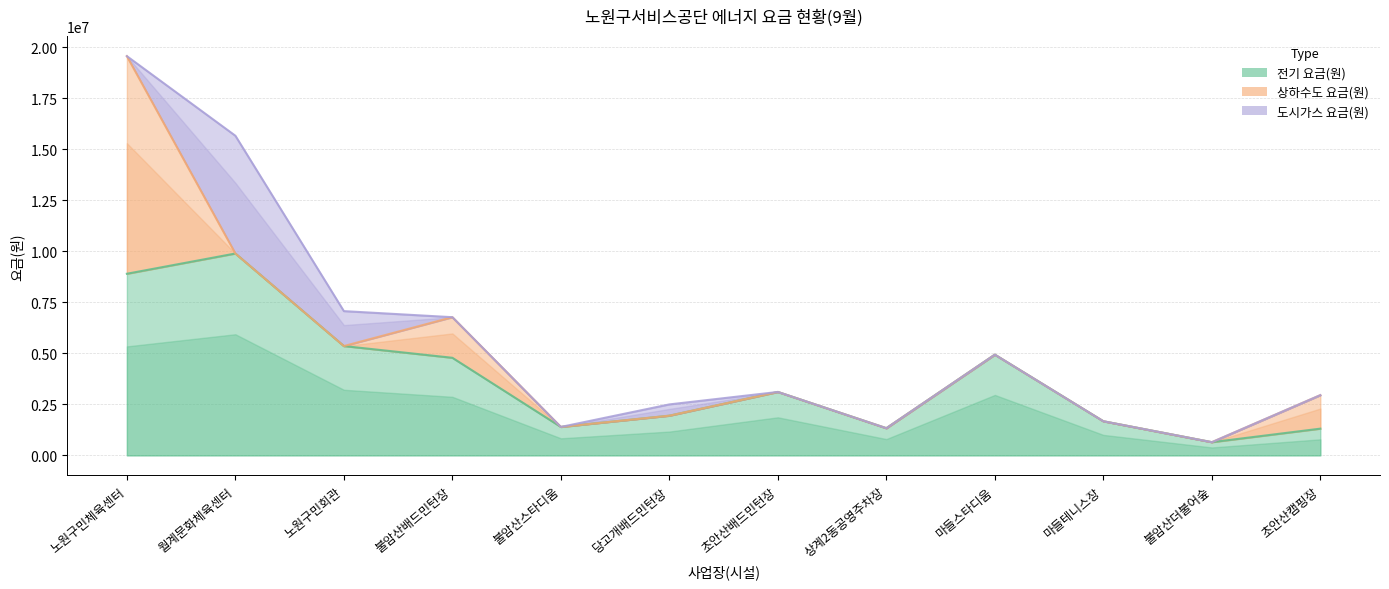

What are all the series names shown in the legend?

전기 요금(원), 상하수도 요금(원), 도시가스 요금(원)